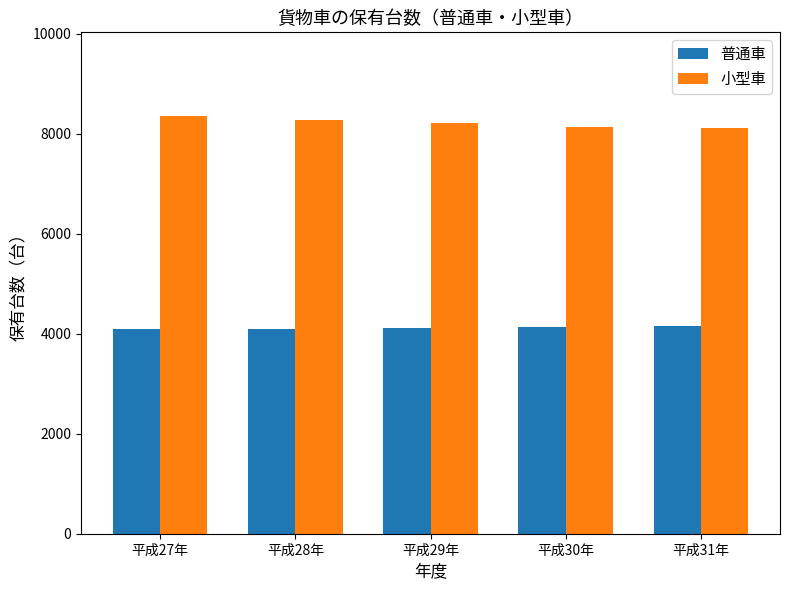

Which series has the widest spread of values?

小型車